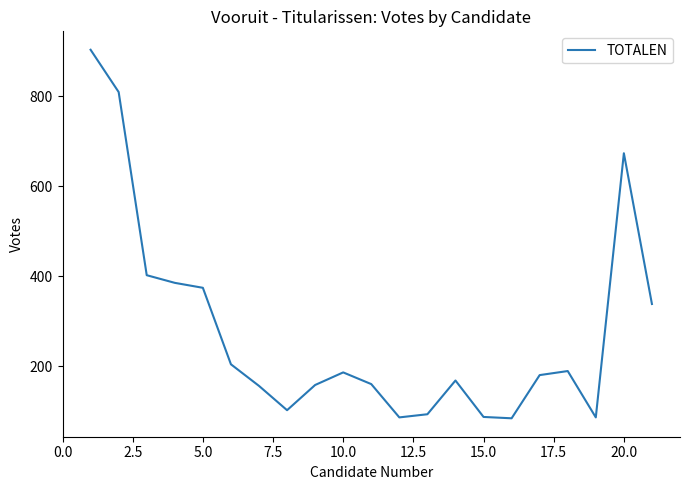

What is the difference between the maximum and minimum values?

819